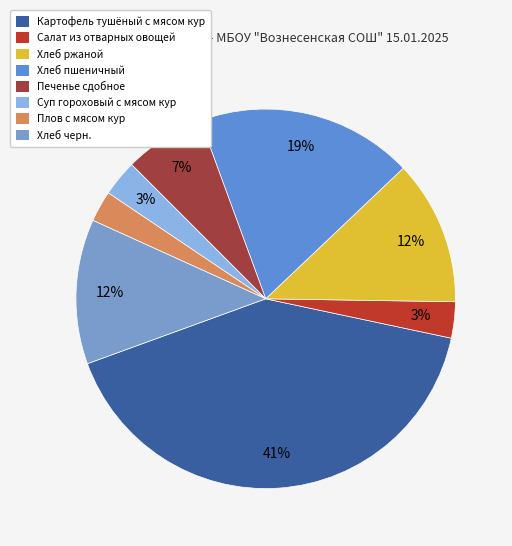

True or false: Хлеб черн. accounts for 21% of the total.

False